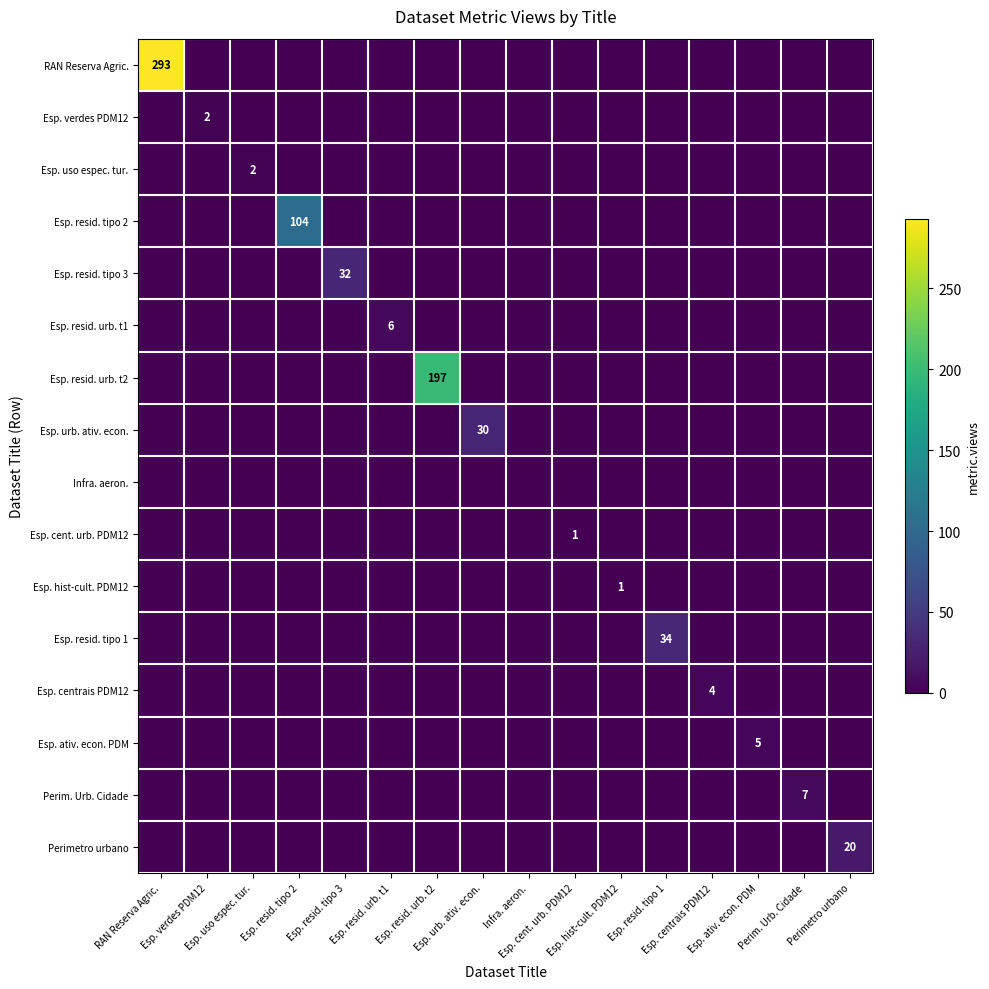

What is the difference between the maximum and second lowest values in the Perim. Urb. Cidade series?

7